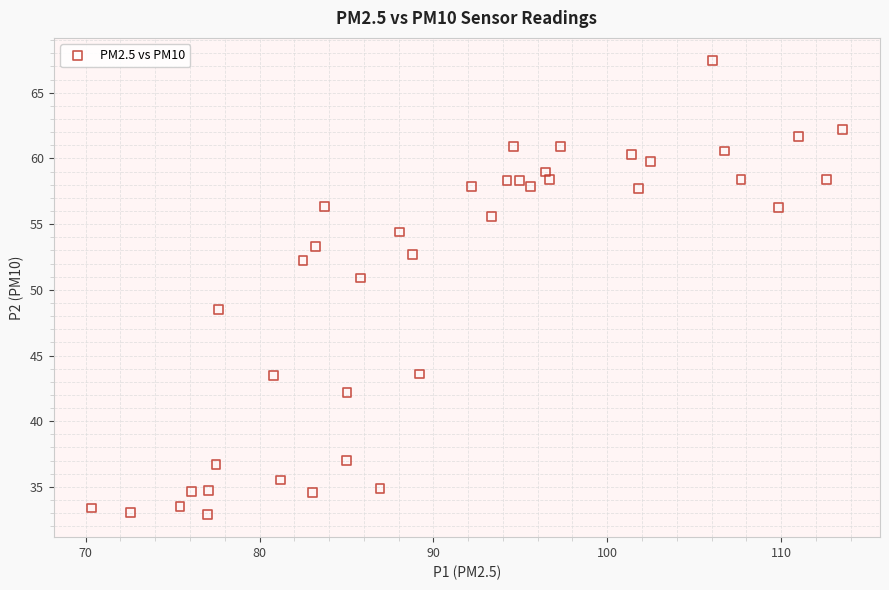

What Y value in the scatter plot is closest to 50?

50.9